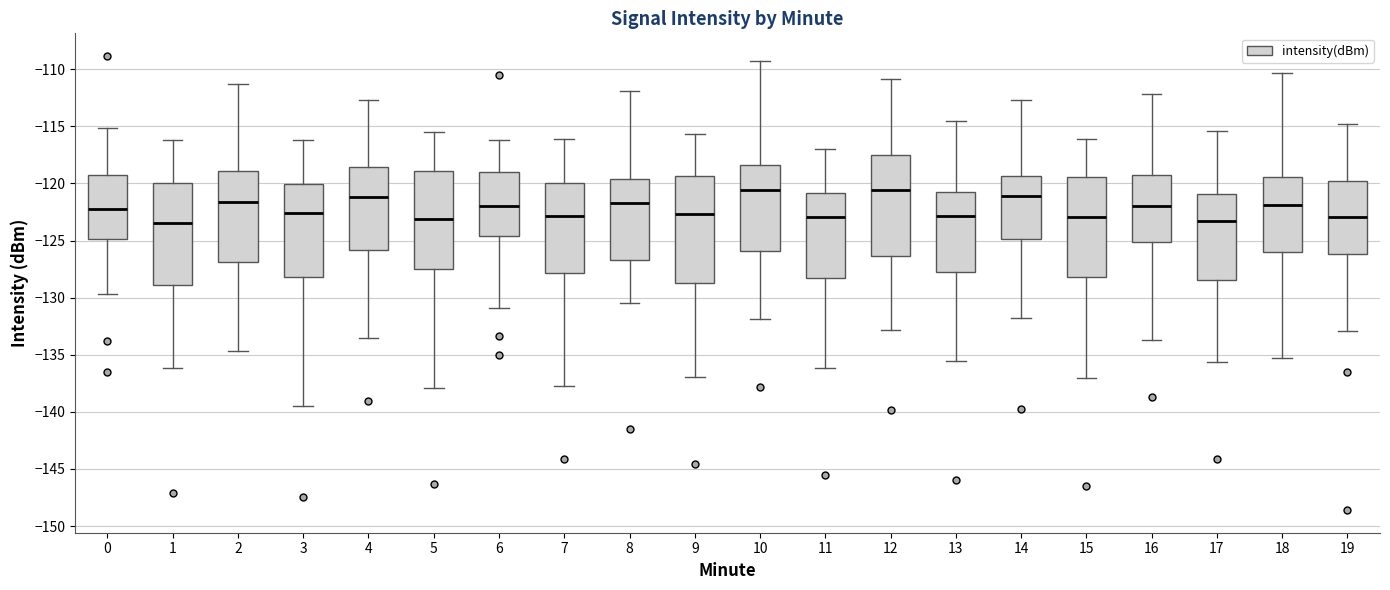

Where does the lower whisker of the box at x = 15 end on the y-axis? The values are not printed on the chart, so give them approximately, as read against the axis.

-137.0